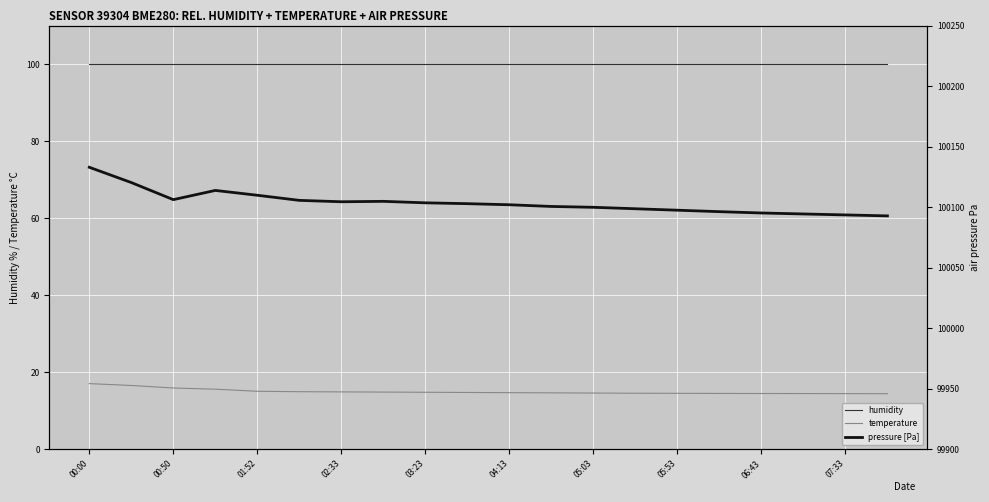

The temperature series shows 15.0 at 01:52. True or false?

True